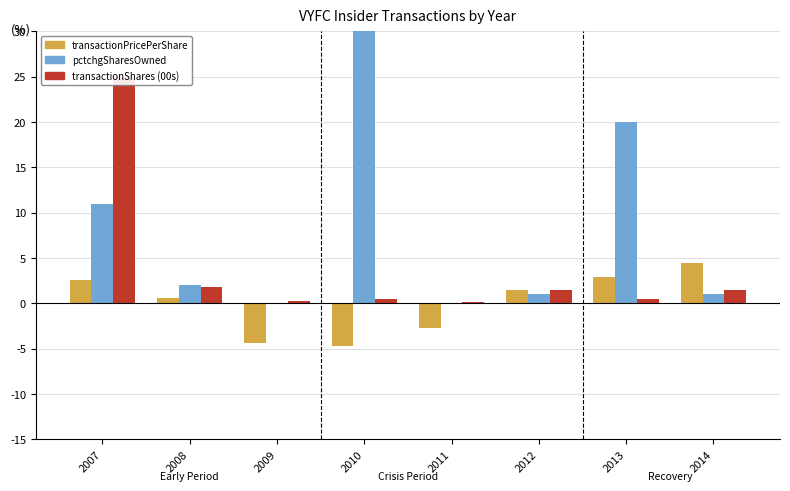

What is the difference between the maximum and minimum values in the transactionShares (00s) series?

24.9